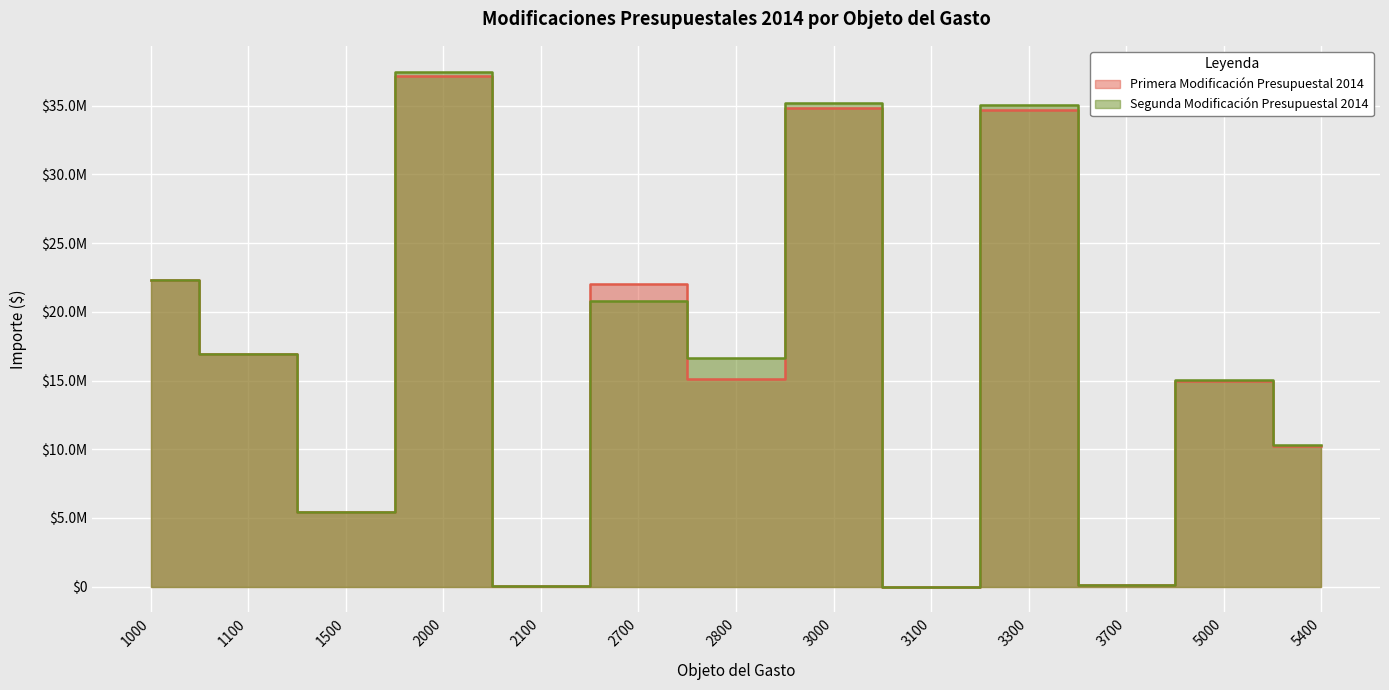

True or false: Primera Modificación Presupuestal 2014 has more than 0 interior local peaks.

True